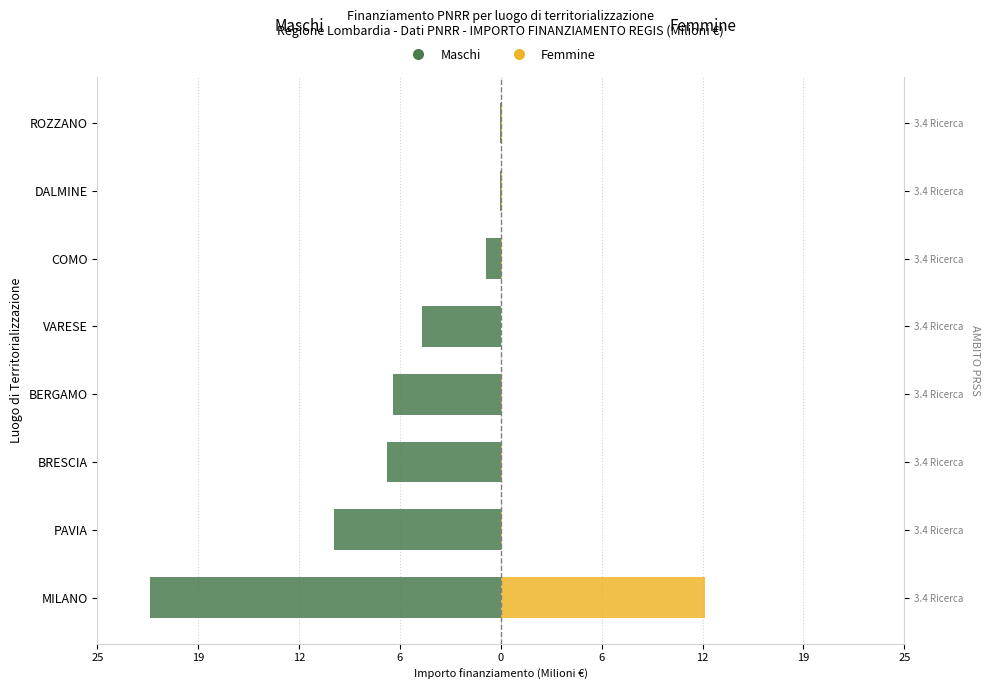

Rank the series at DALMINE from highest to lowest value.

Femmine, Maschi